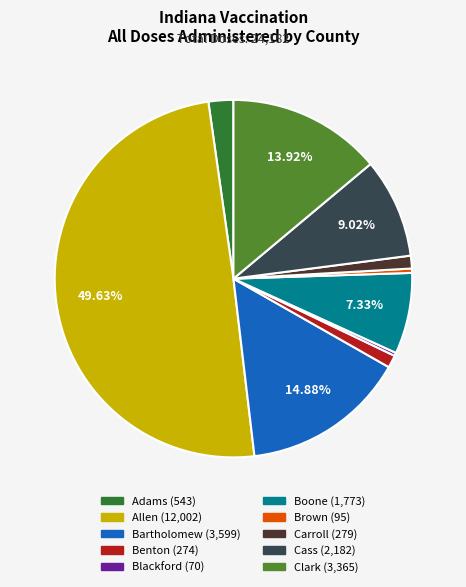

The Adams slice represents 2% of the pie. True or false?

True